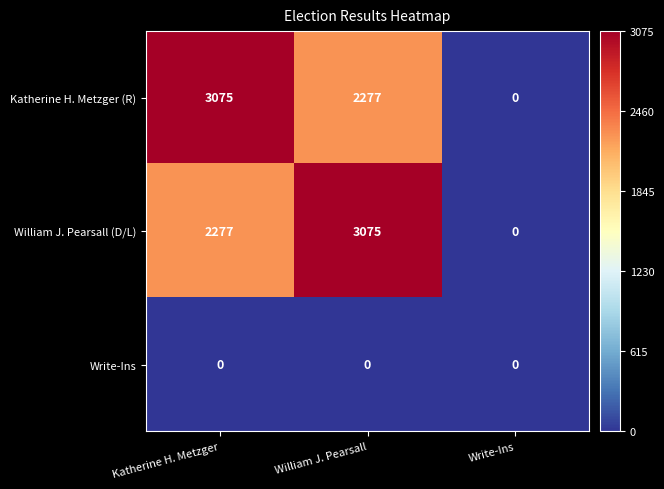

How many distinct data groups are displayed?

3